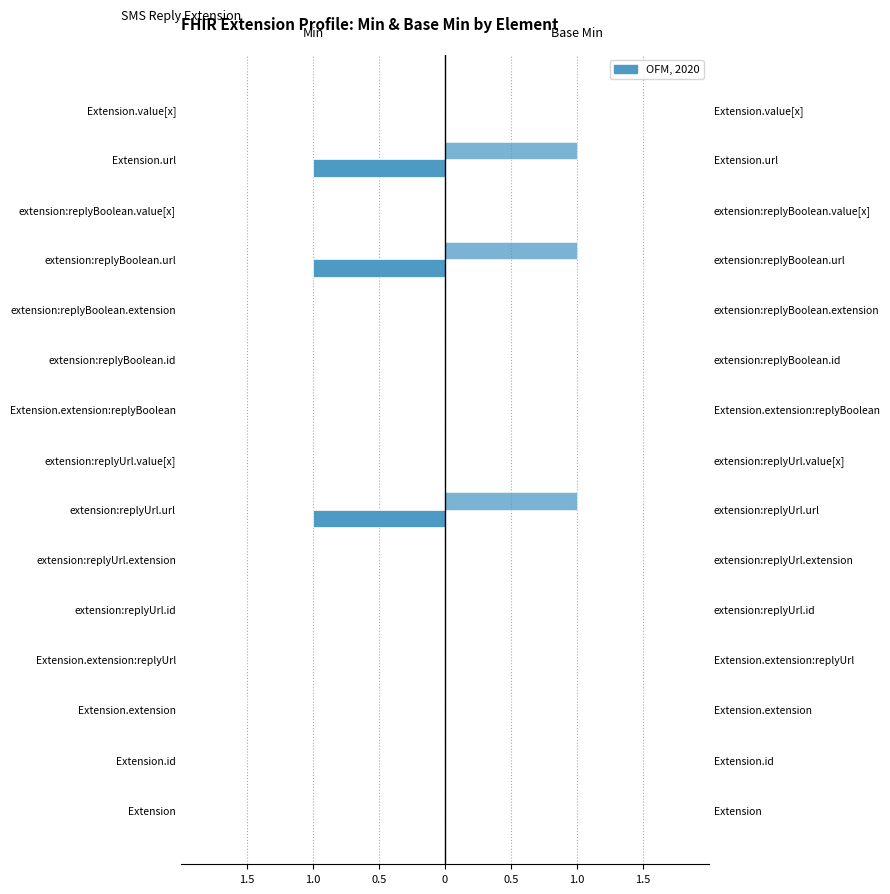

Is the value of Base Min at extension:replyBoolean.value[x] greater than the value of Min at extension:replyBoolean.value[x]?

No